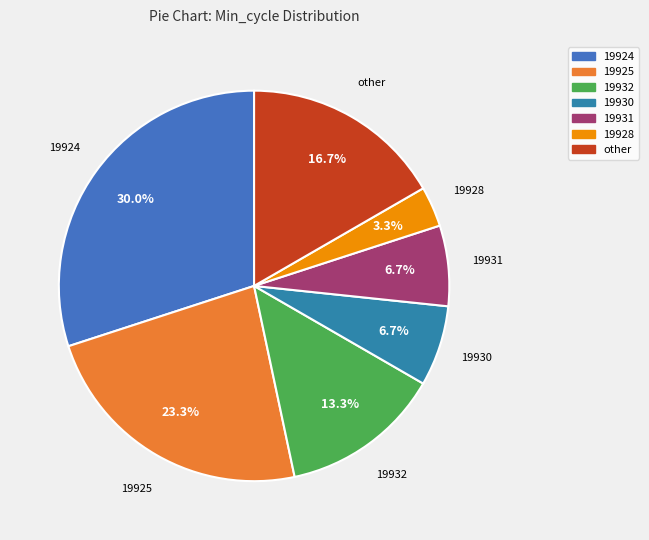

What percentage do 19932 and 19930 together represent?

20.0%